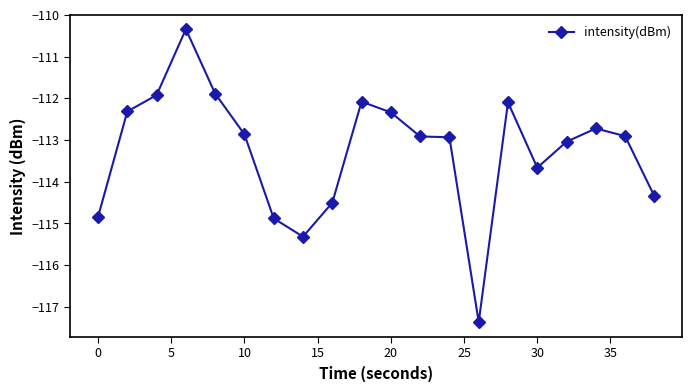

How many series are shown in this chart?

1